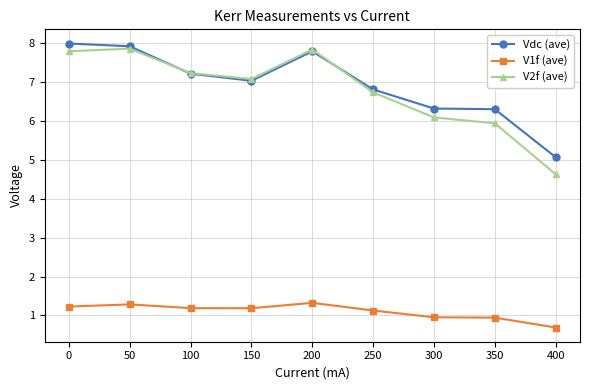

How many lines are shown in the chart?

3